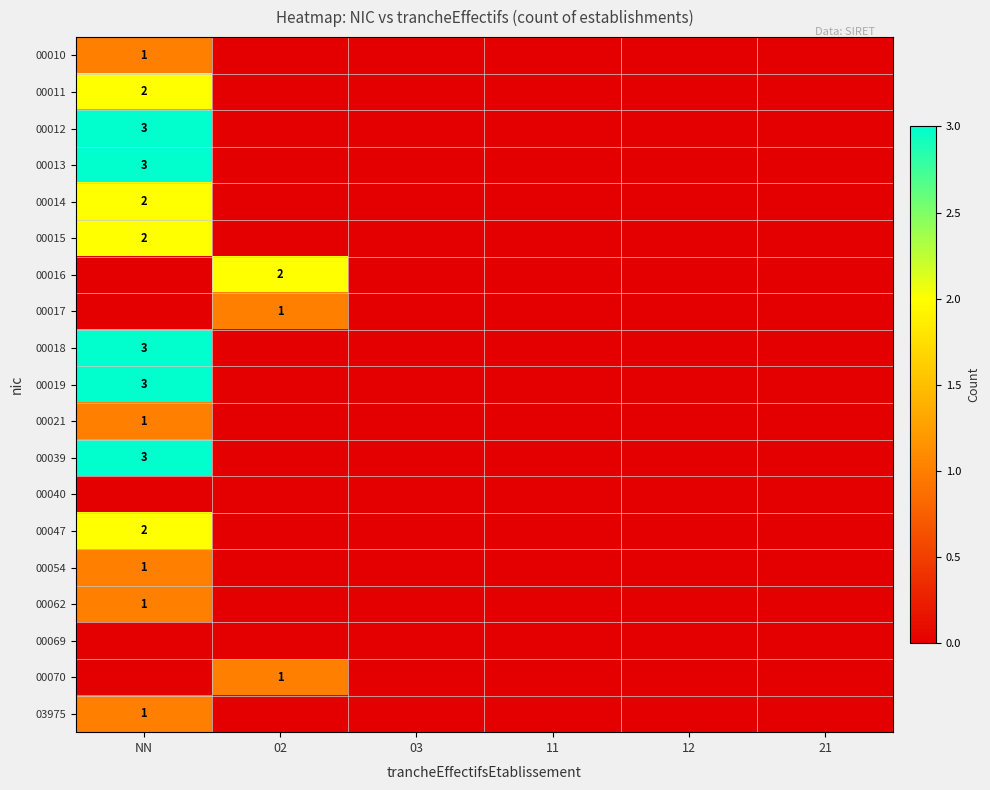

Is it true that 00012 equals 3 at NN?

True